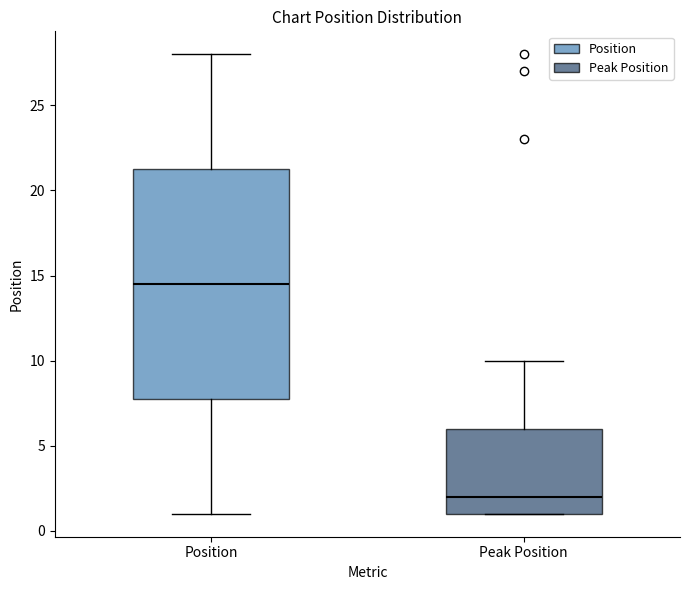

Where does the median line of the box for Position sit on the y-axis? The values are not printed on the chart, so give them approximately, as read against the axis.

14.5